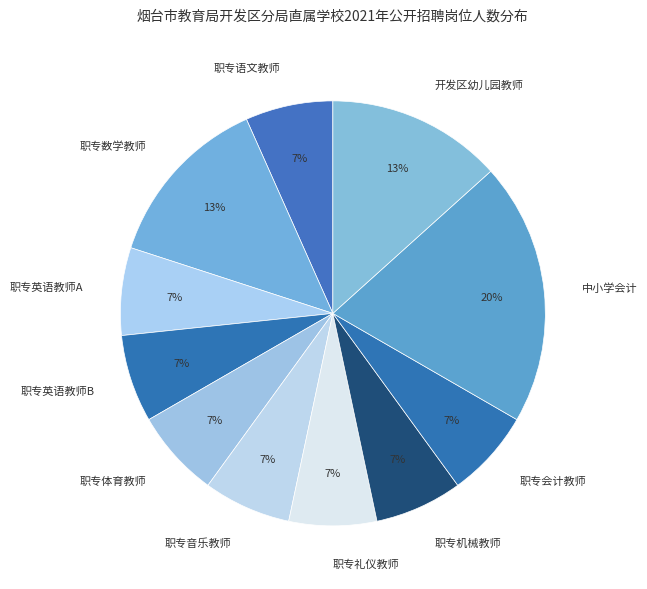

Is it true that 职专数学教师 is 13% of the pie?

True